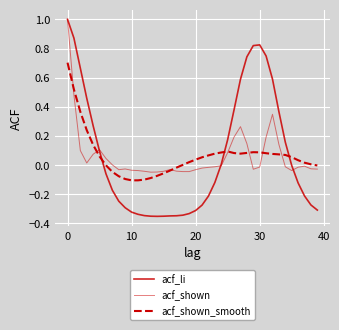

Is this an area chart (filled region under the line)?

No